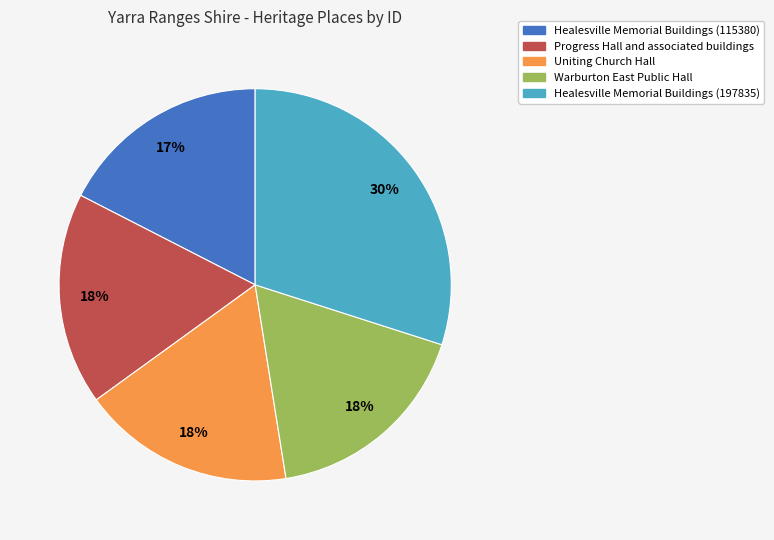

Is the sum of Uniting Church Hall and Healesville Memorial Buildings (115380) greater than half?

No